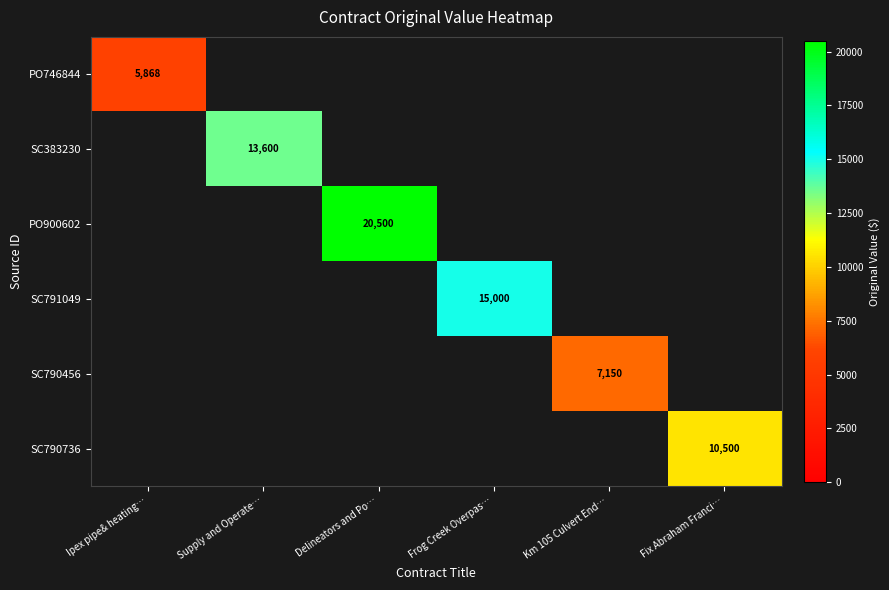

How many series are shown in this chart?

6